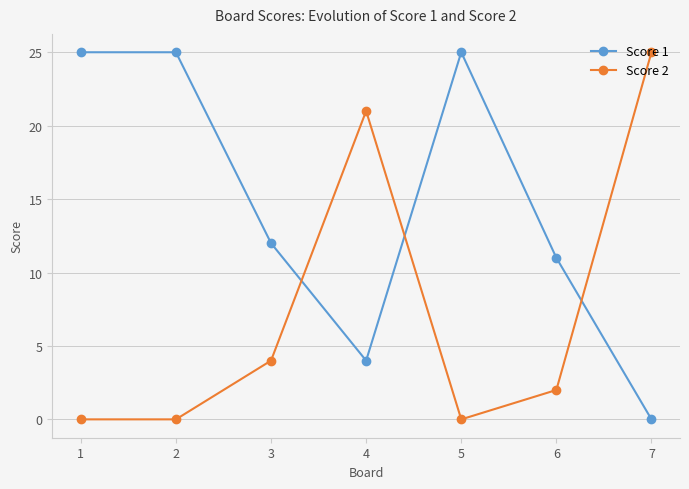

True or false: Score 2 has more than 0 points higher than both neighbors.

True